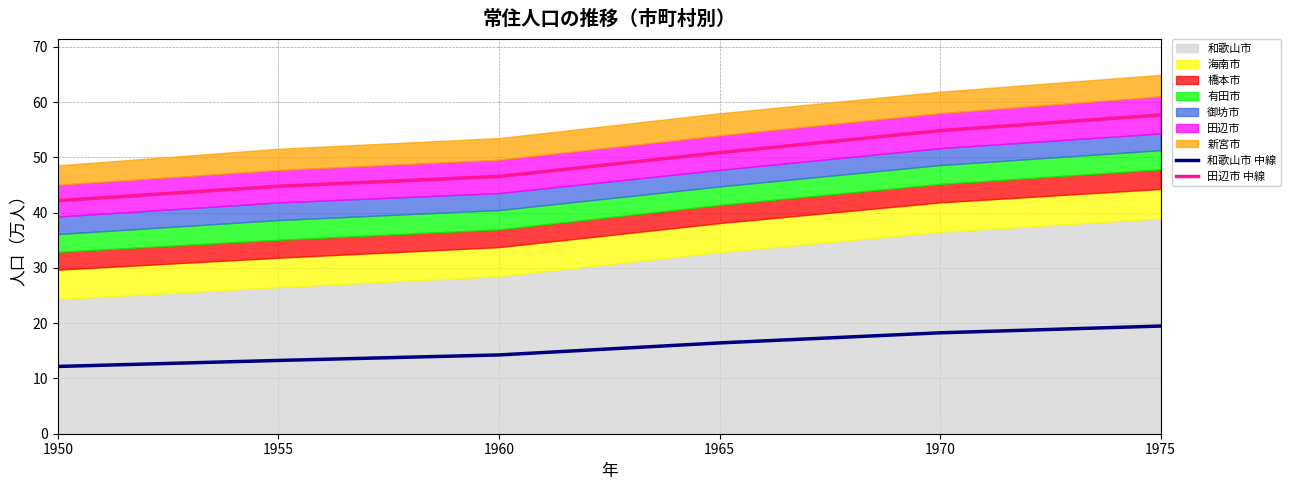

What is the lowest value of the 和歌山市 中線 series?

12.2